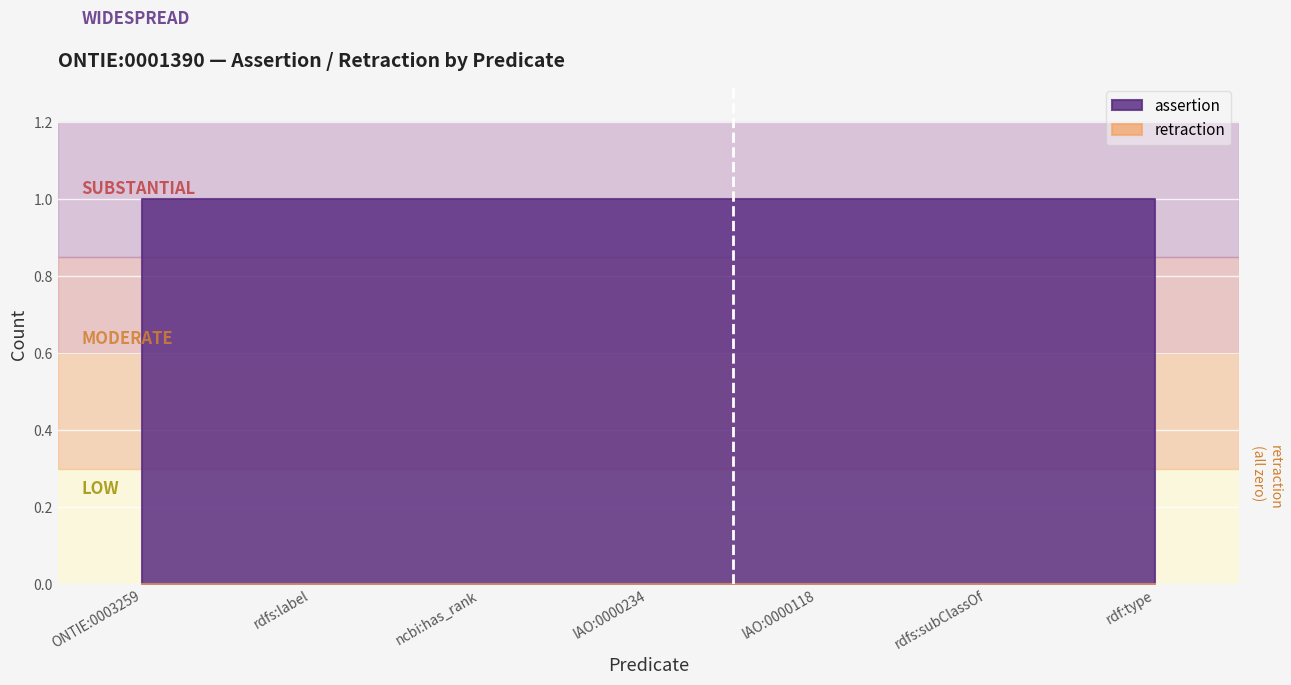

Is the value of assertion at rdfs:label greater than the value of retraction at IAO:0000118?

Yes